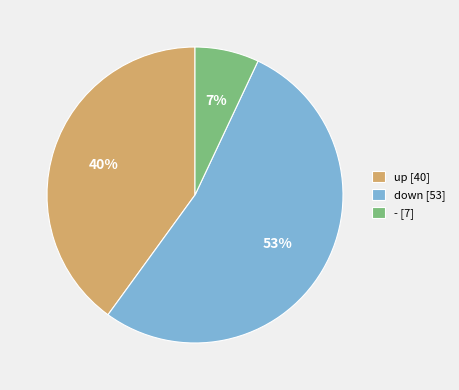

What is the ratio of the value at down [53] to the value at up [40]?

1.3